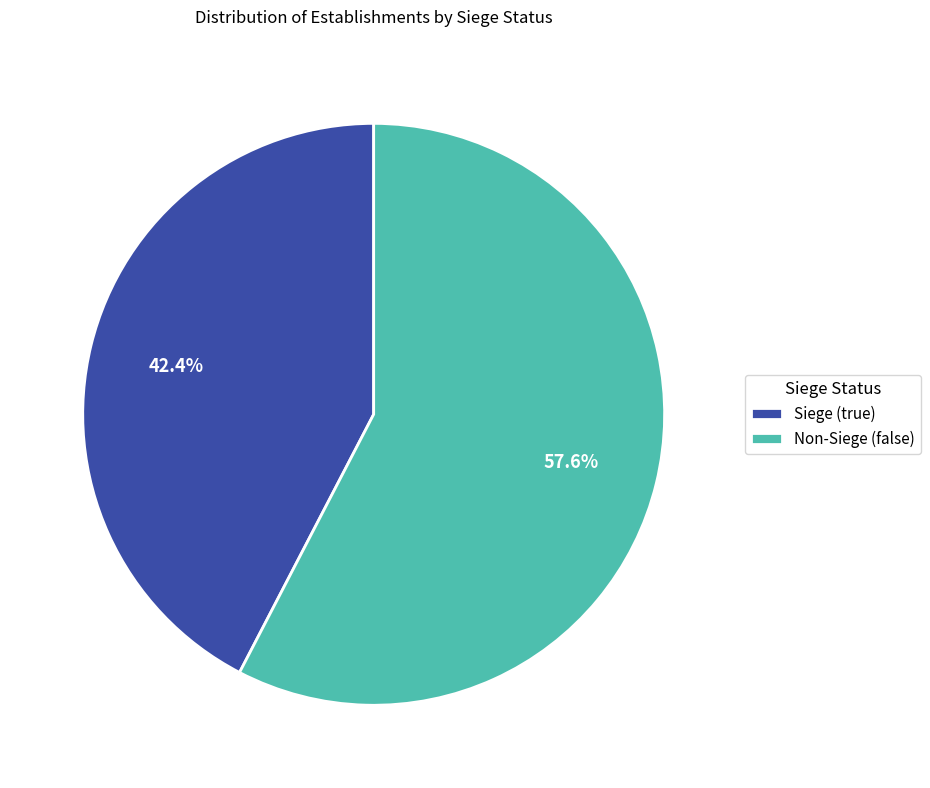

What is the ratio of the value at Non-Siege (false) to the value at Siege (true)?

1.4